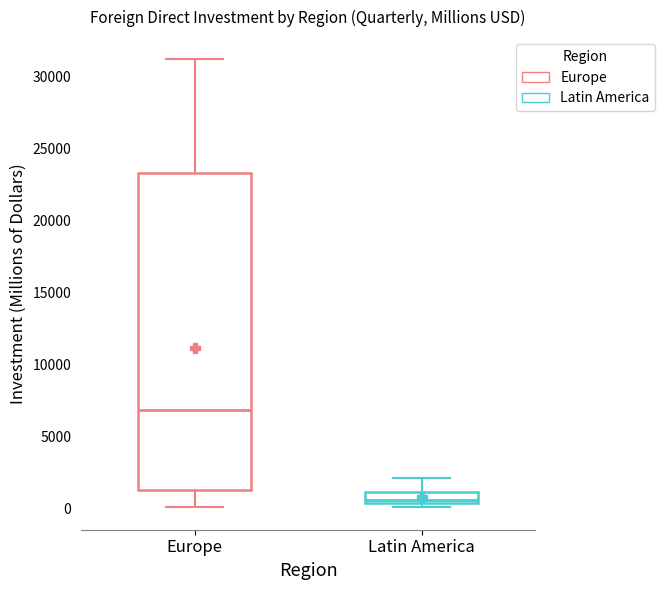

Comparing the boxes themselves (not the whiskers), which one is the tallest?

Europe